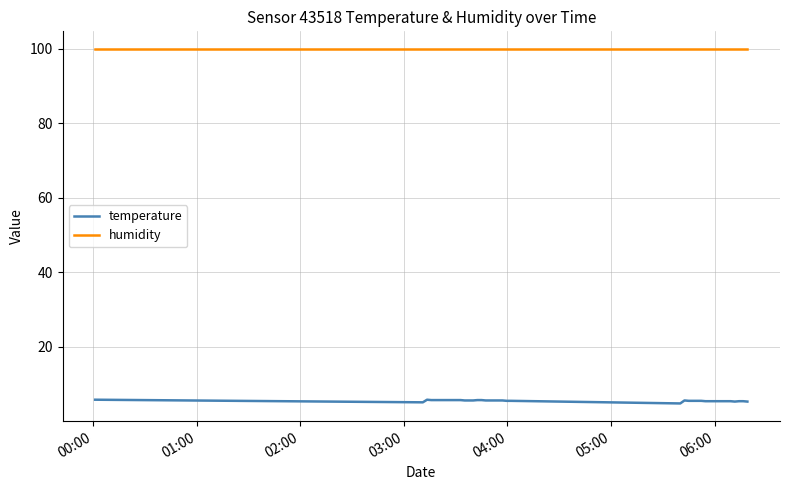

Rank the series by their maximum value, from highest to lowest.

humidity, temperature